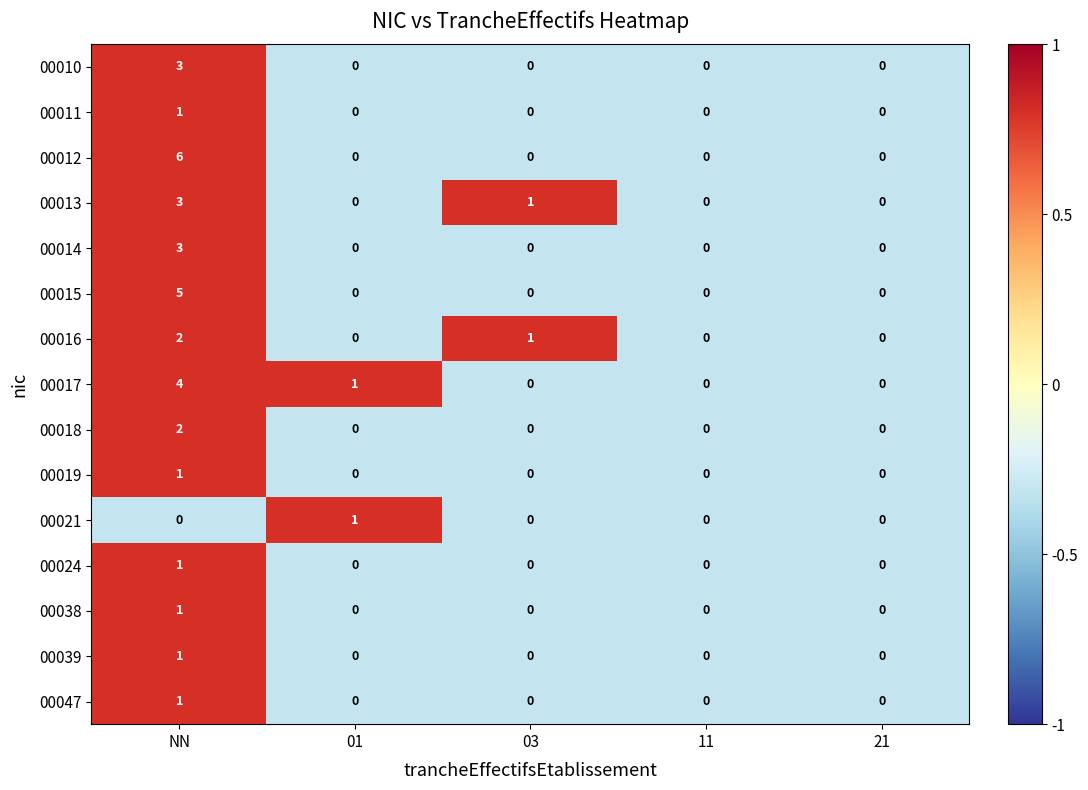

What is the sum of the 00013 values at NN and 01?

3